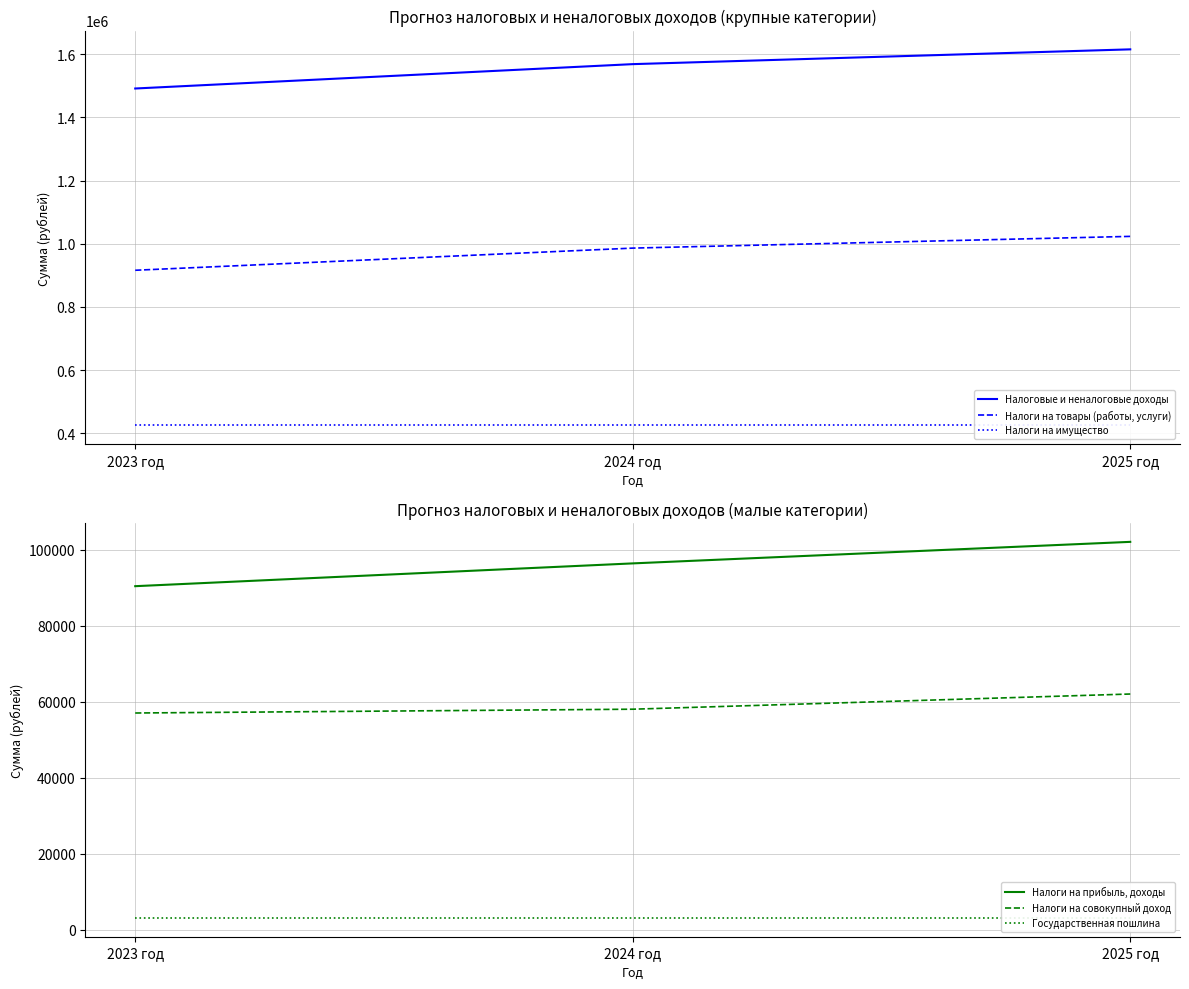

Which category has the highest value in the Налоги на имущество series?

2023 год